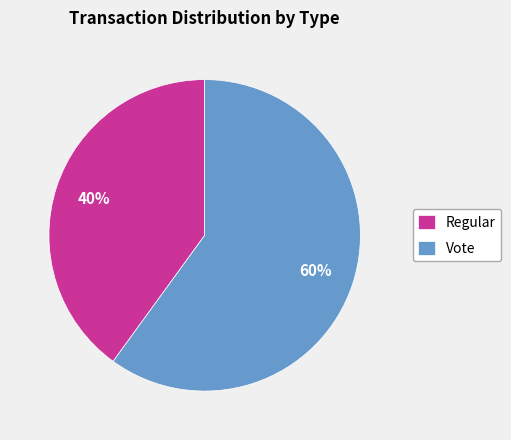

Which category has the biggest portion of the pie?

Vote